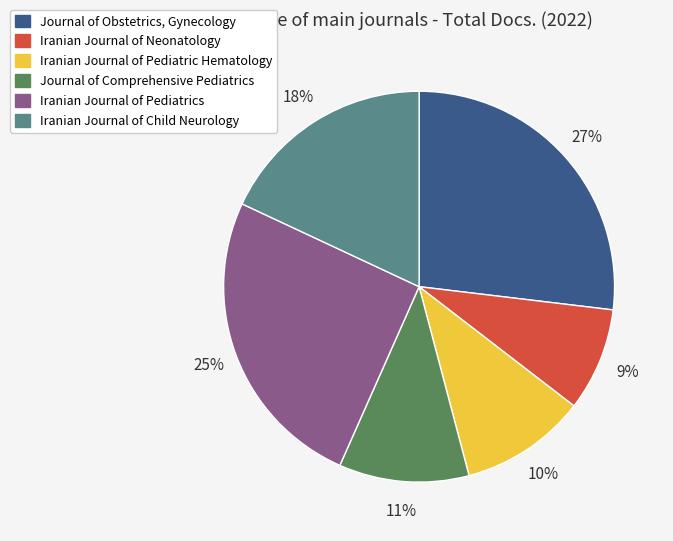

Which category has the smallest portion of the pie?

Iranian Journal of Neonatology